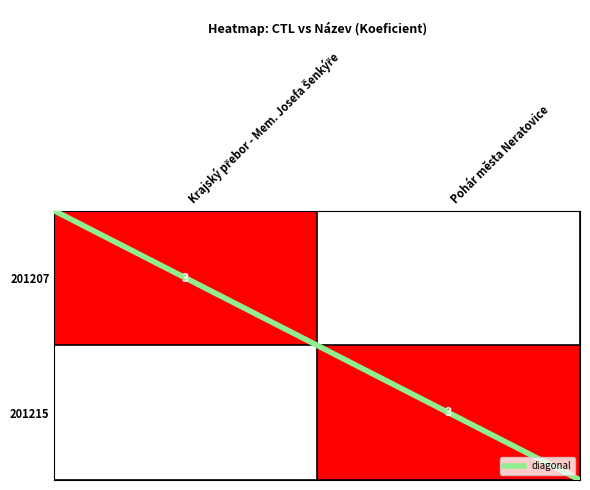

How many data points in diagonal are less than 1?

1